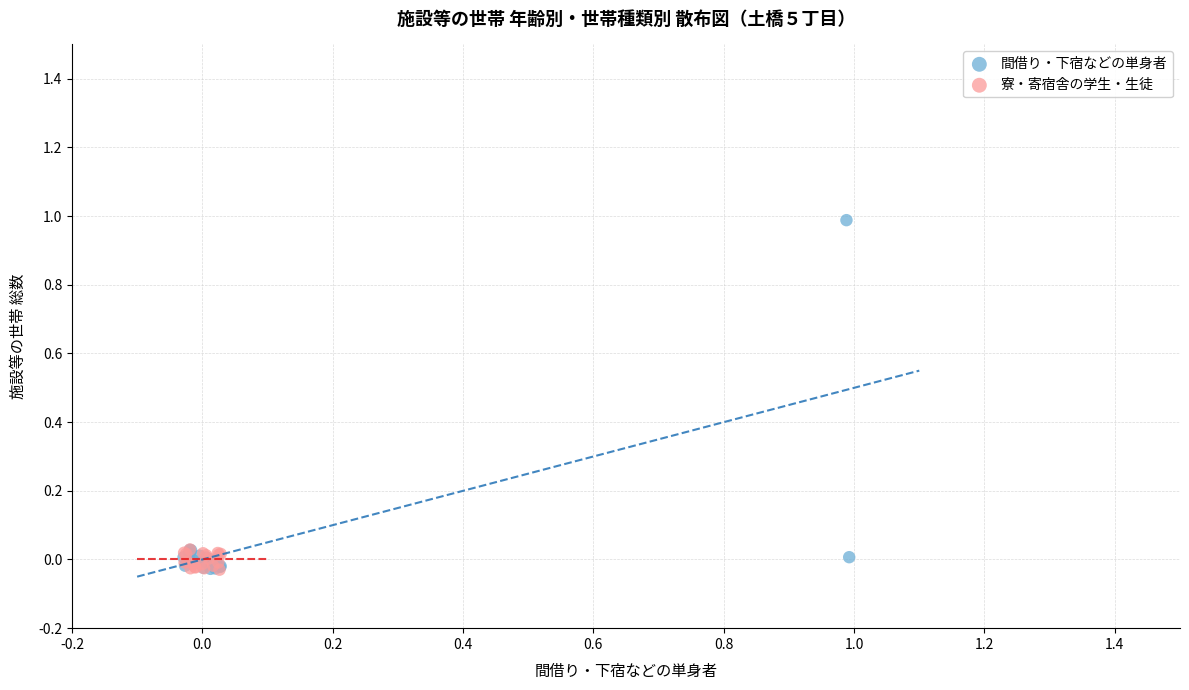

Which series contains the highest Y value?

間借り・下宿などの単身者